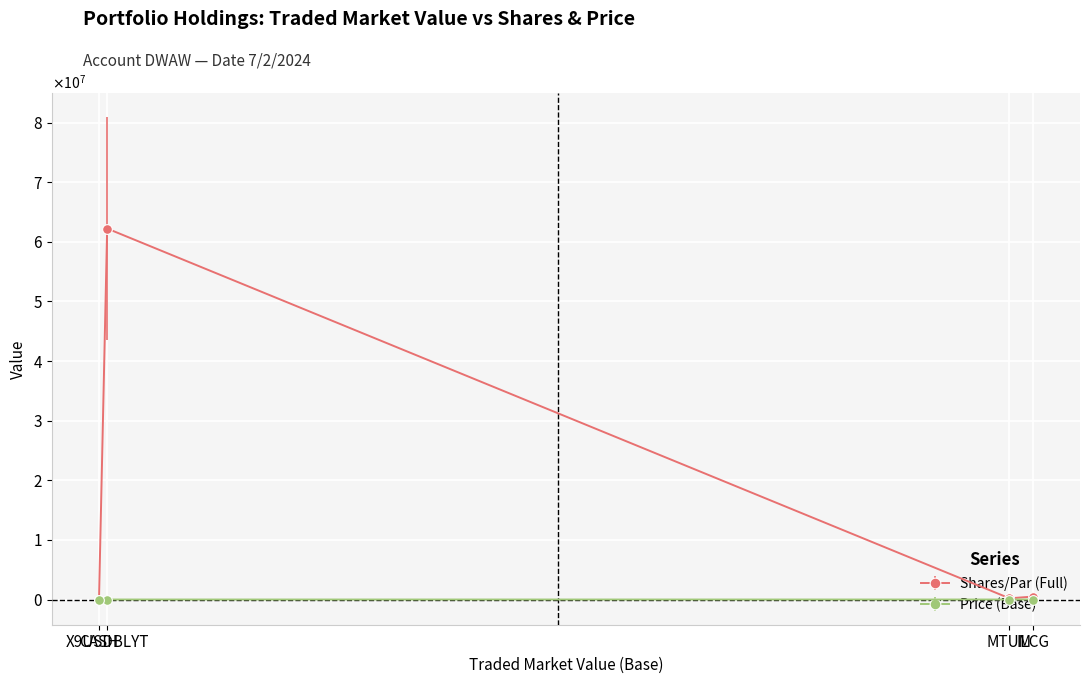

What is the difference between the maximum and minimum values in the Shares/Par (Full) series?

62358856.2